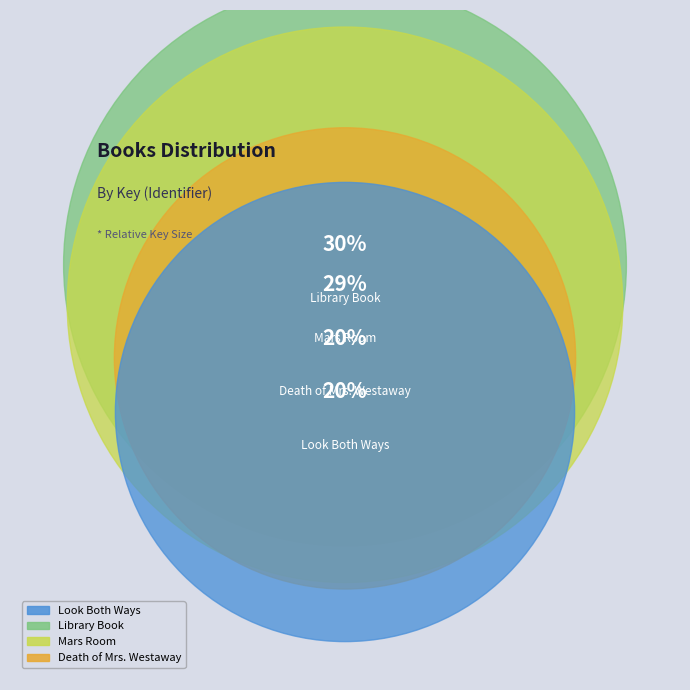

To the nearest percent, what percentage of the pie is Death of Mrs. Westaway?

20%